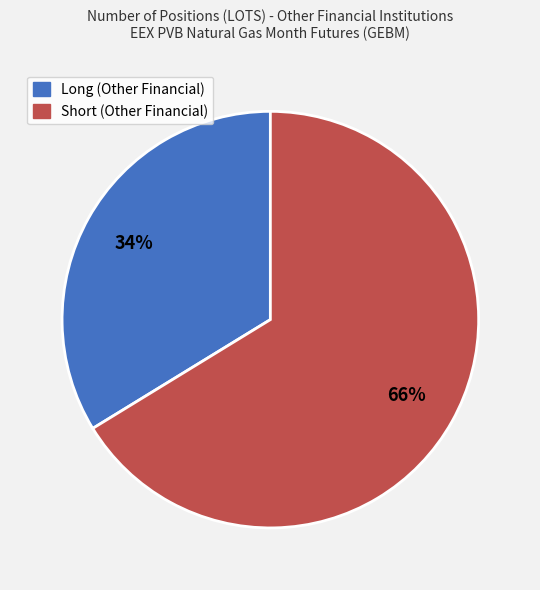

True or false: Long (Other Financial) accounts for 34% of the total.

True